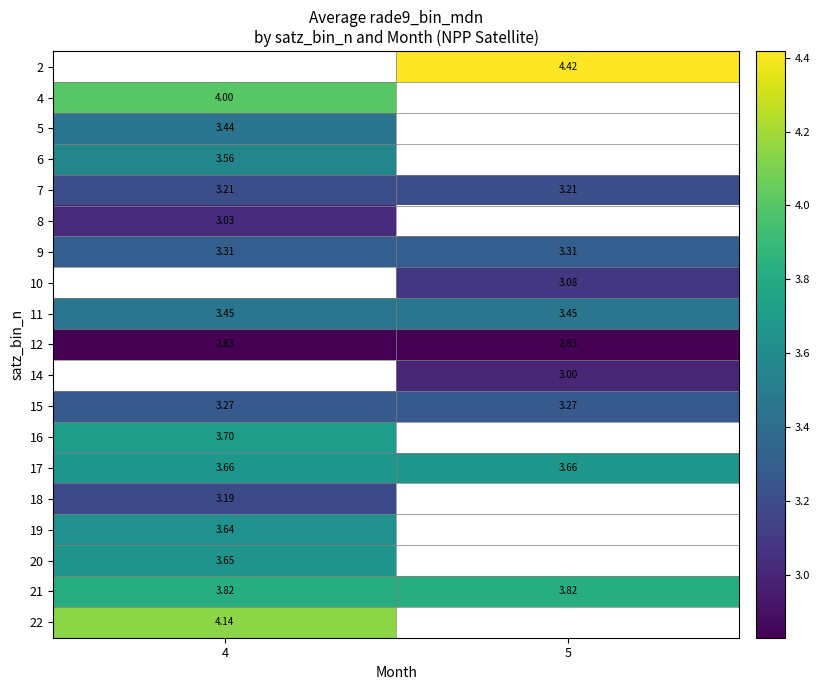

Is the value of 10 at 5 greater than the value of 21 at 5?

No